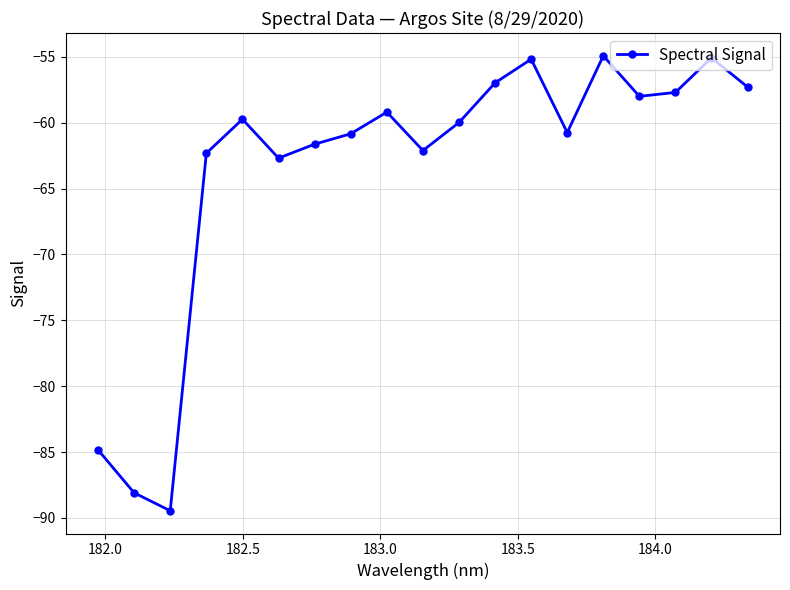

True or false: the data has more than 1 interior local peaks.

True